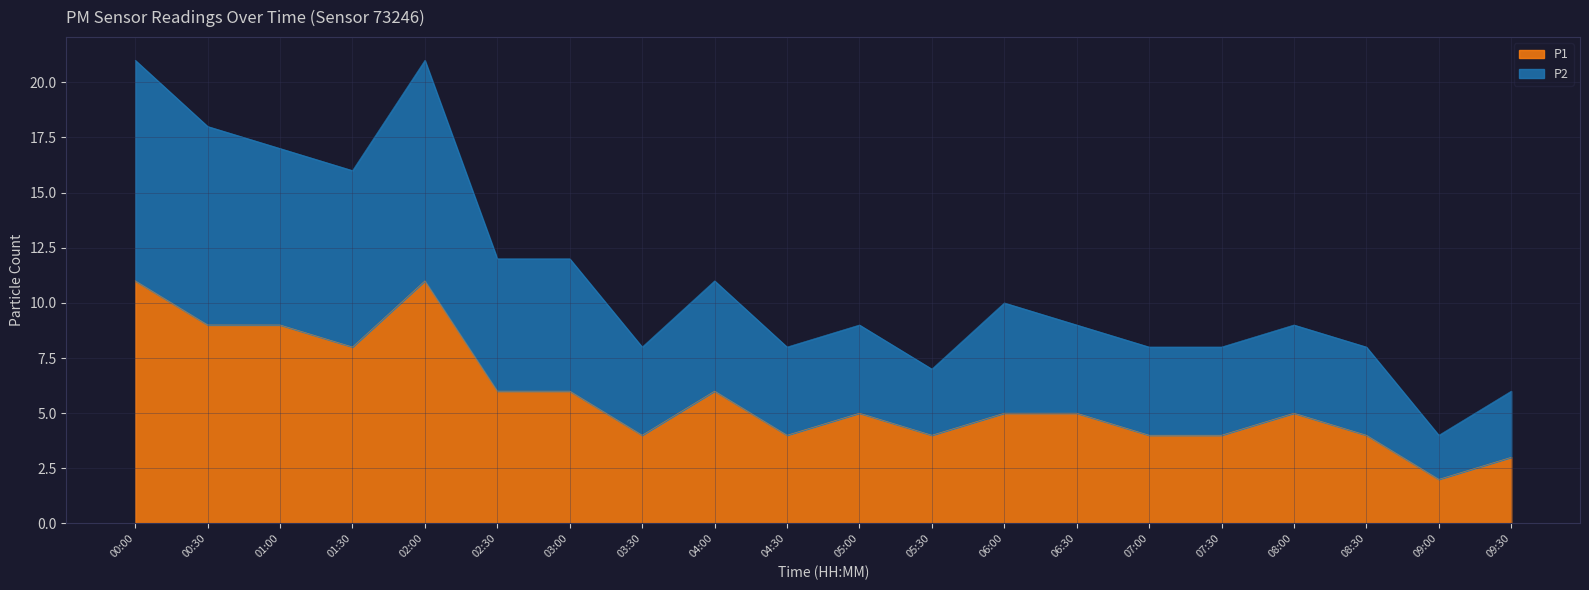

What is the sum of the P1 values at 01:00 and 09:00?

11